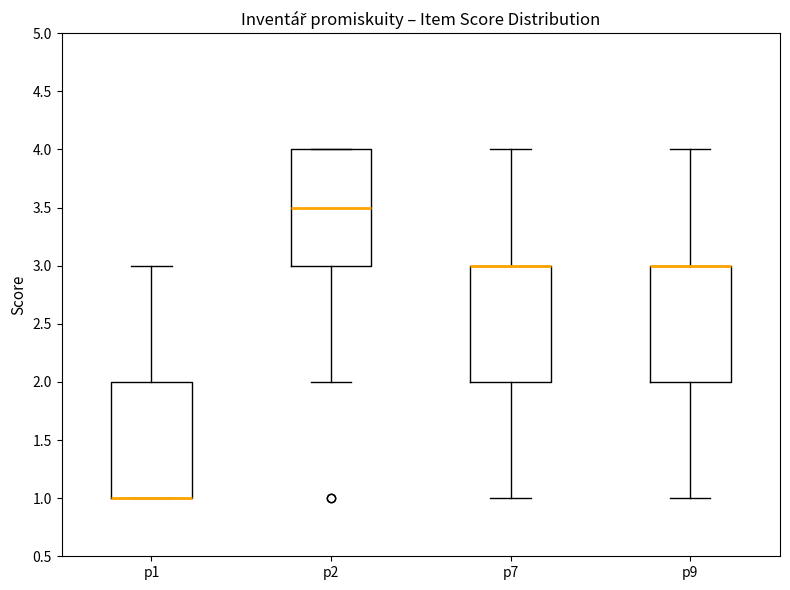

Where does the upper whisker of the box for p1 end on the y-axis? The values are not printed on the chart, so give them approximately, as read against the axis.

3.0